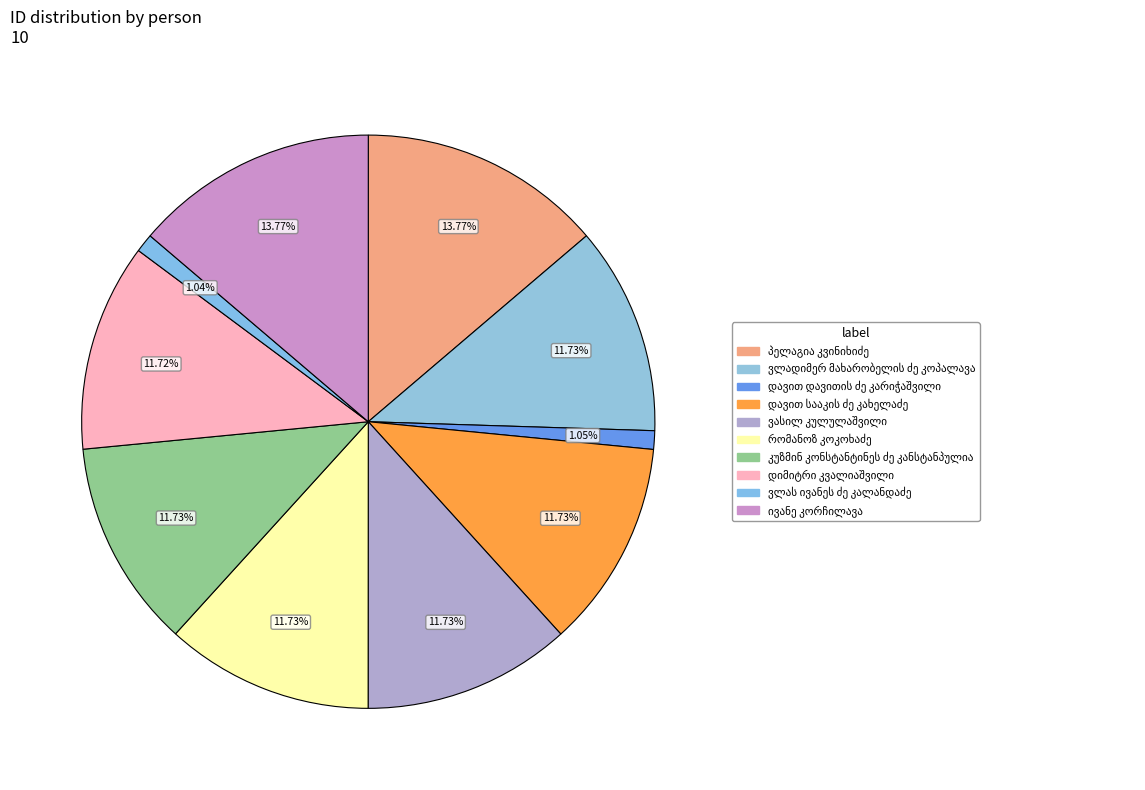

Combined, what portion of the pie is ვლას ივანეს ძე კალანდაძე and რომანოზ კოკოხაძე?

12.8%